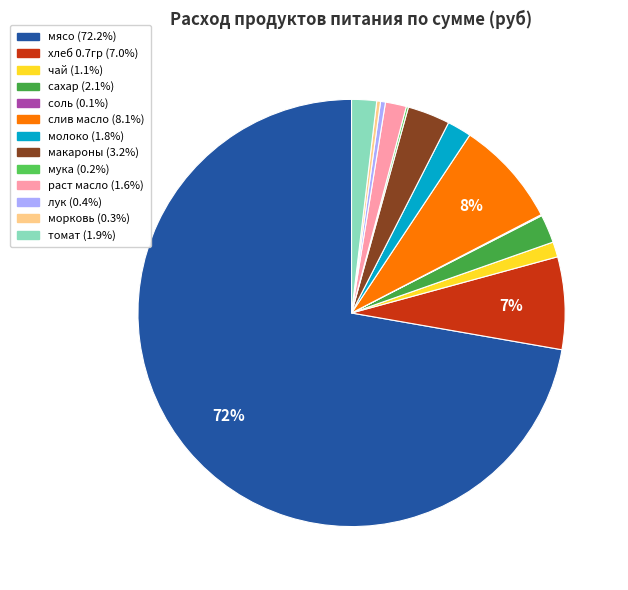

Which category has the biggest portion of the pie?

мясо